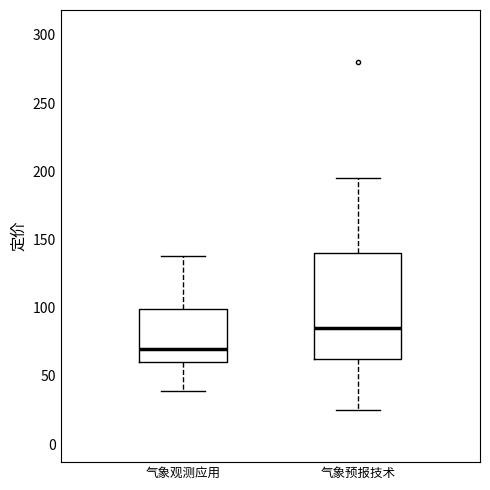

Reading left to right, read every box against the y-axis: the position of its median line, the range the box covers, and the ends of its whiskers. The values are not printed on the chart, so give them approximately, as read against the axis.

气象观测应用: median 70, box 60 to 100, whiskers 40 to 140
气象预报技术: median 85, box 65 to 140, whiskers 25 to 195